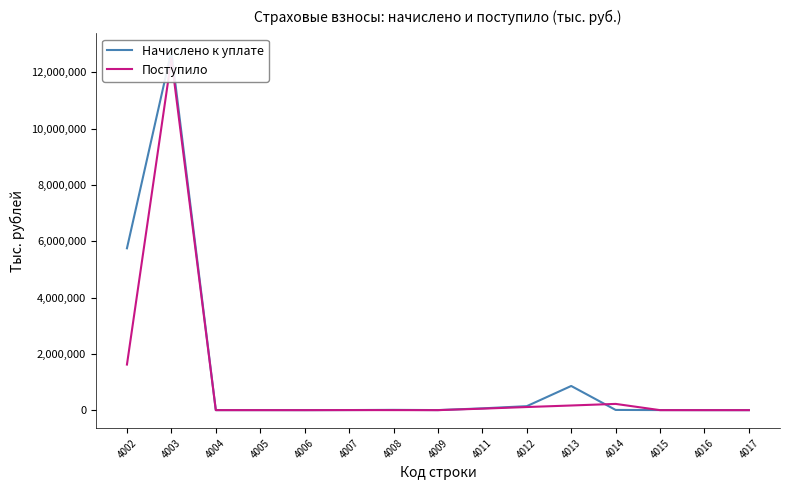

At which category is the sum across all series the highest?

4003